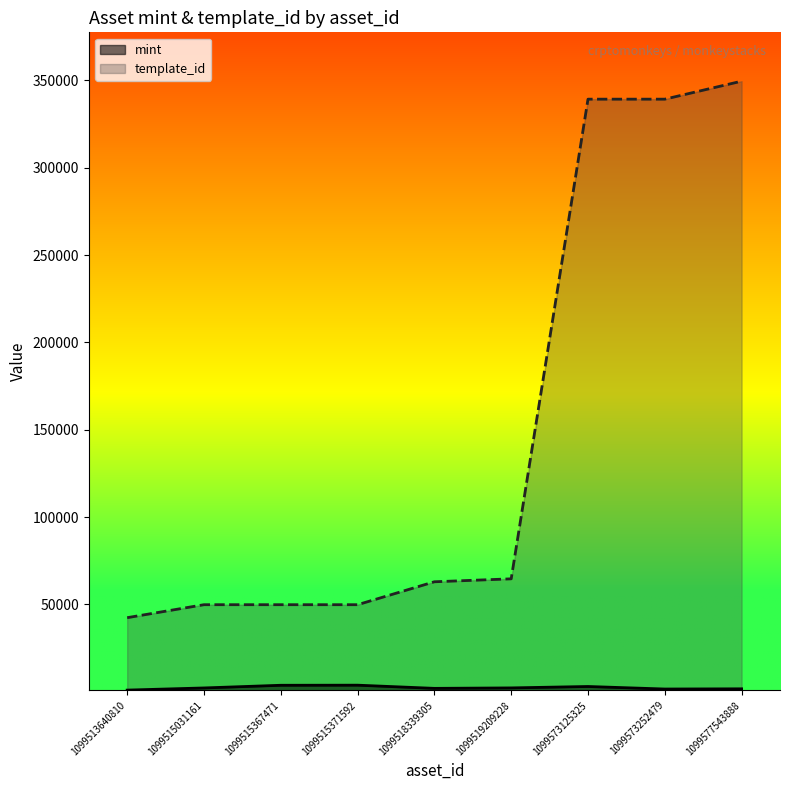

List the series in order of their peak value, highest first.

template_id, mint